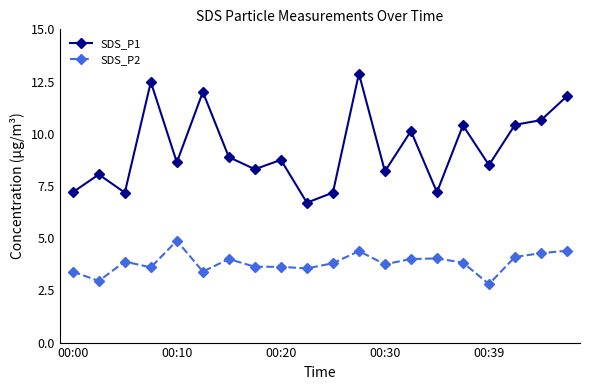

Is this an area chart (filled region under the line)?

No